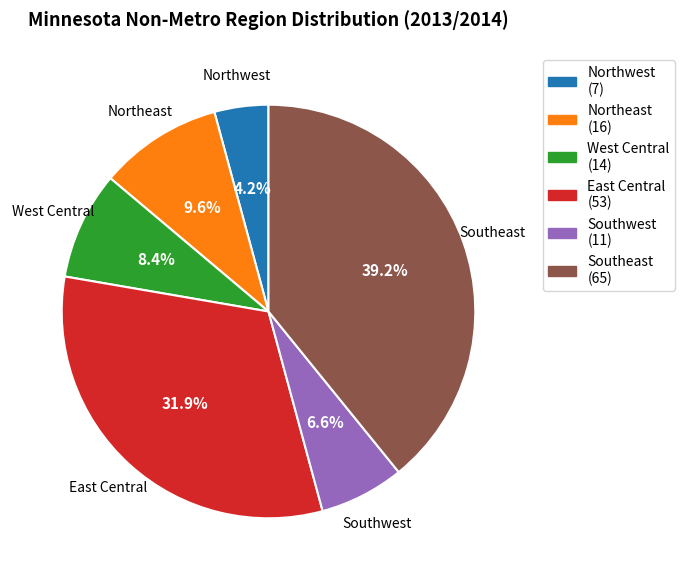

To the nearest percent, what percentage of the pie is West Central?

8%